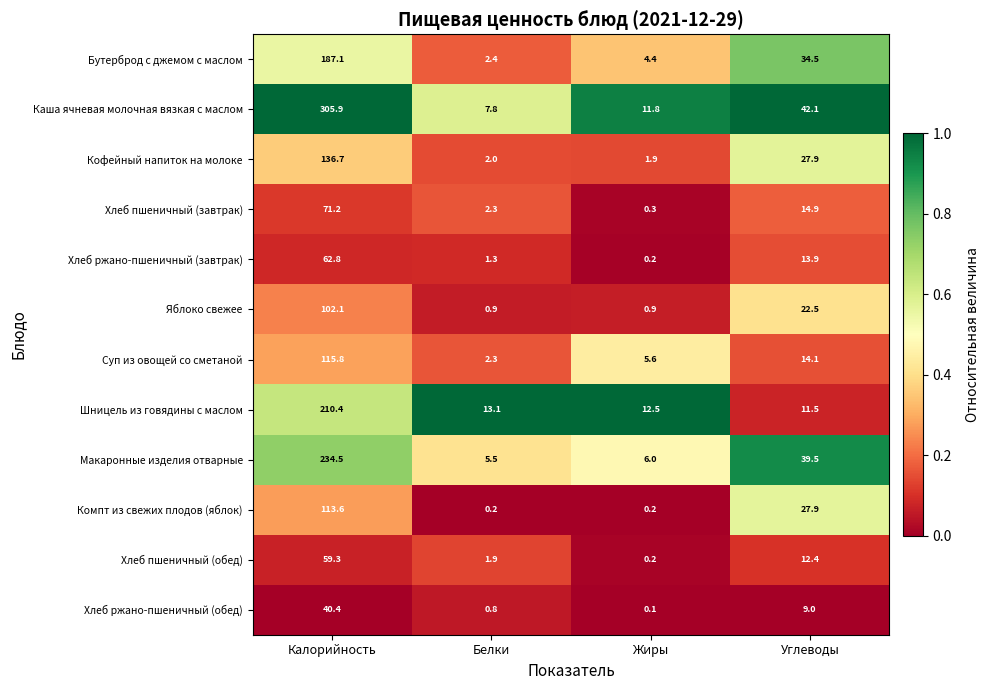

At which category does the chart reach its peak across all series?

Калорийность